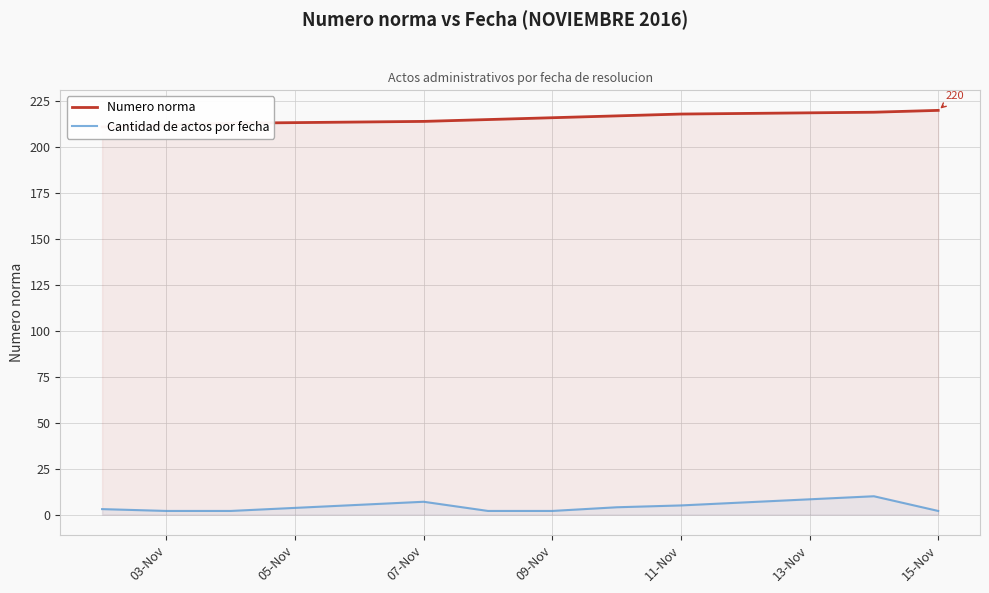

The value of Cantidad de actos por fecha at 11-Nov is 5. True or false?

True